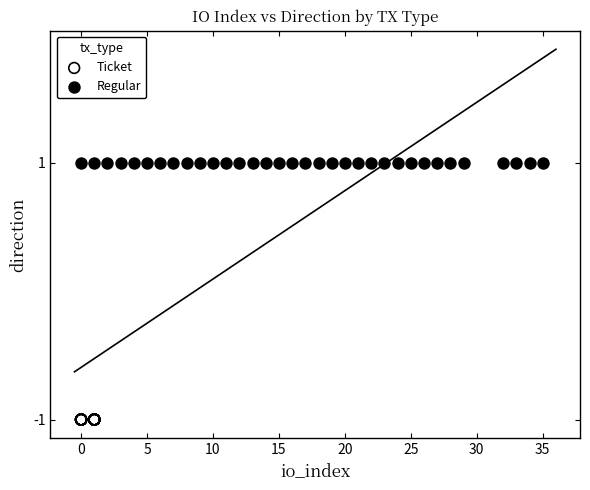

Which series contains the highest Y value?

Regular